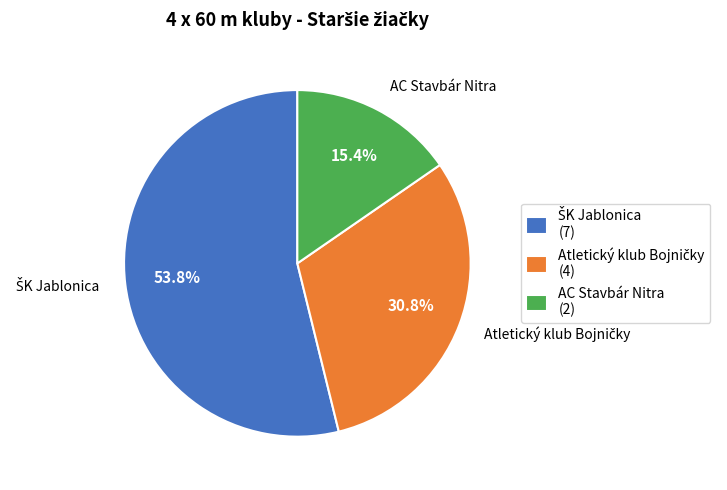

Count the number of slices in the pie.

3